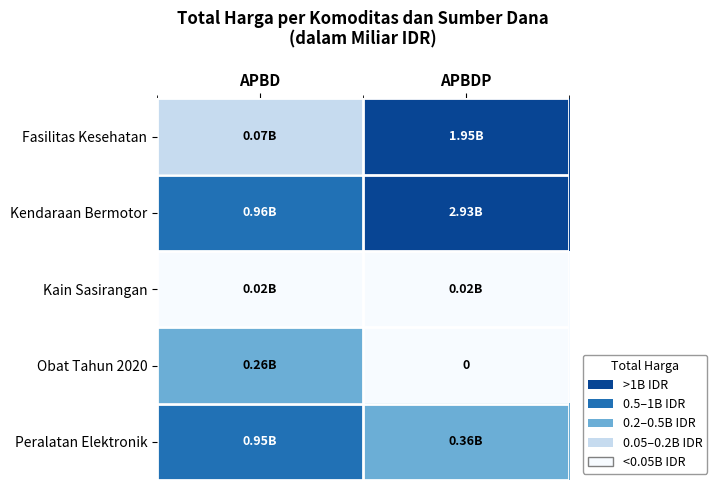

How many series are shown in this chart?

5